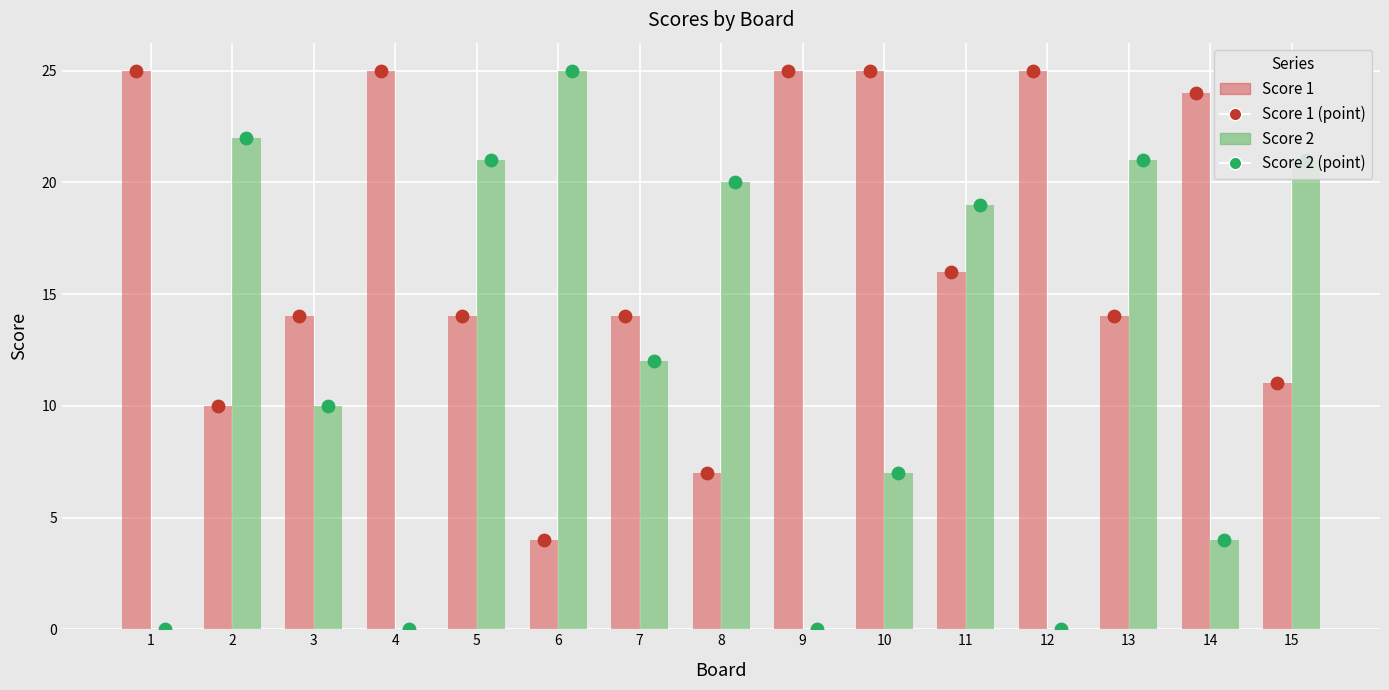

What is the total value across all series at 9?

50